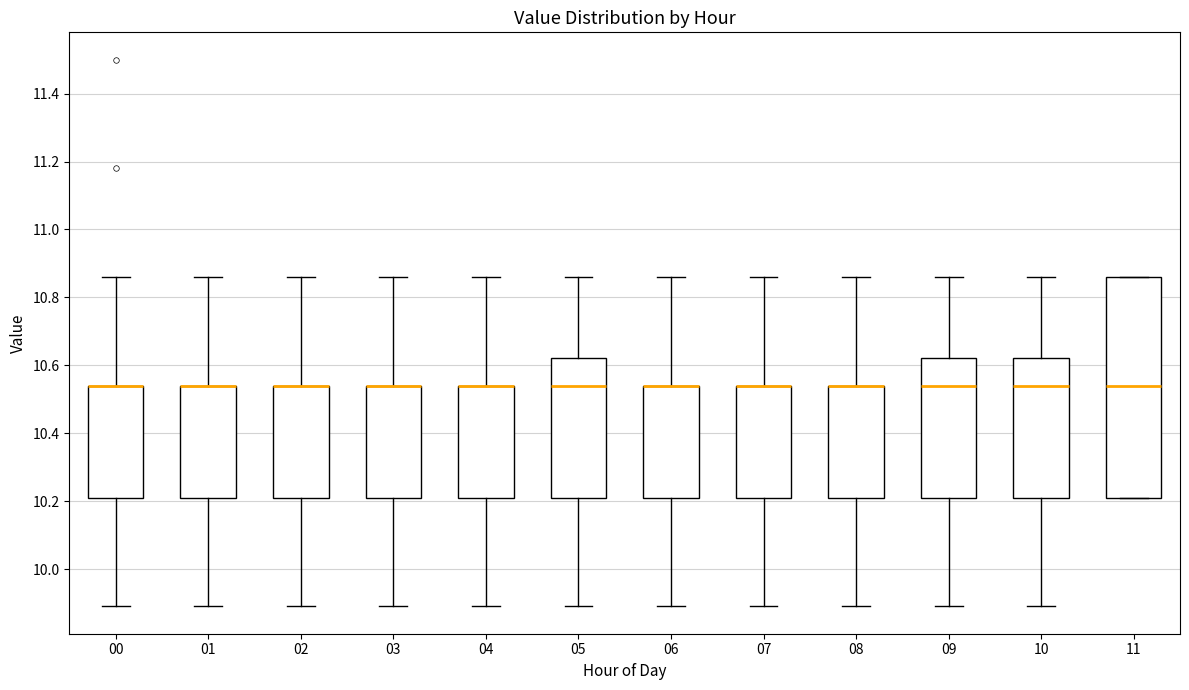

Where does the lower whisker of the box at x = 03 end on the y-axis? The values are not printed on the chart, so give them approximately, as read against the axis.

9.90